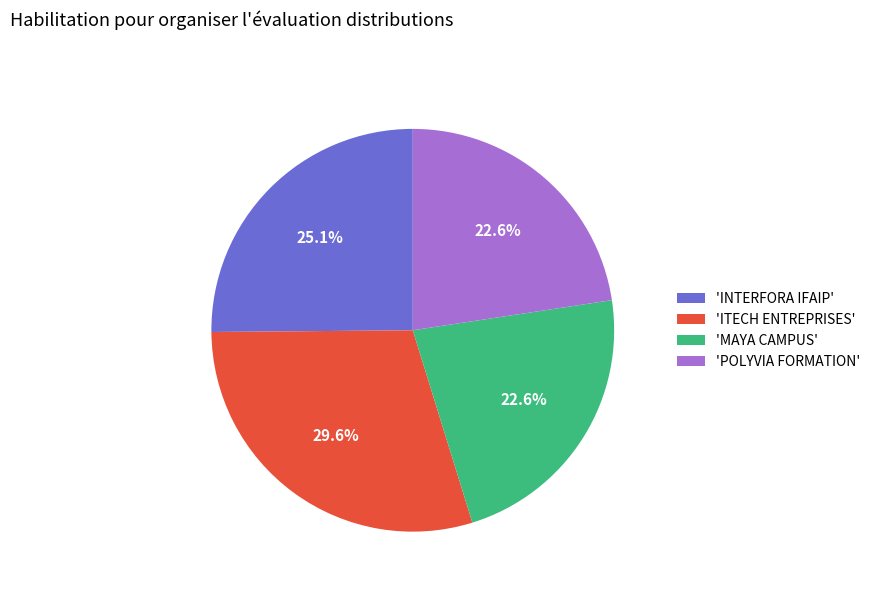

Between 'ITECH ENTREPRISES' and 'POLYVIA FORMATION', which is larger?

'ITECH ENTREPRISES'